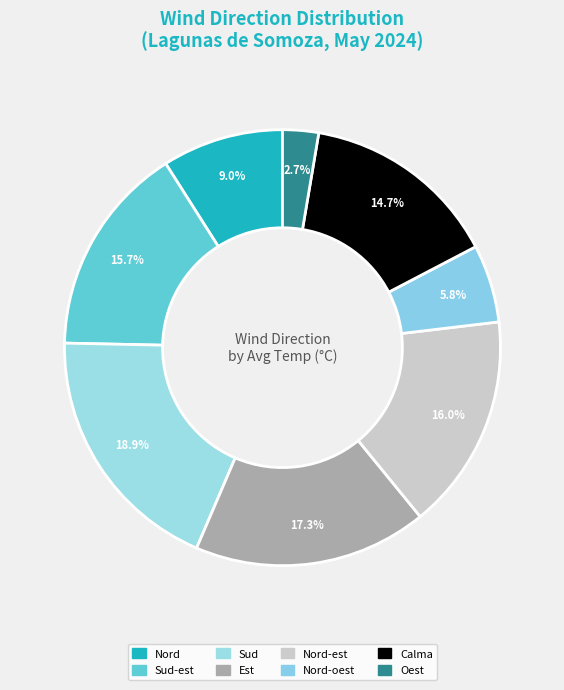

What is the smallest slice in the pie chart?

Oest